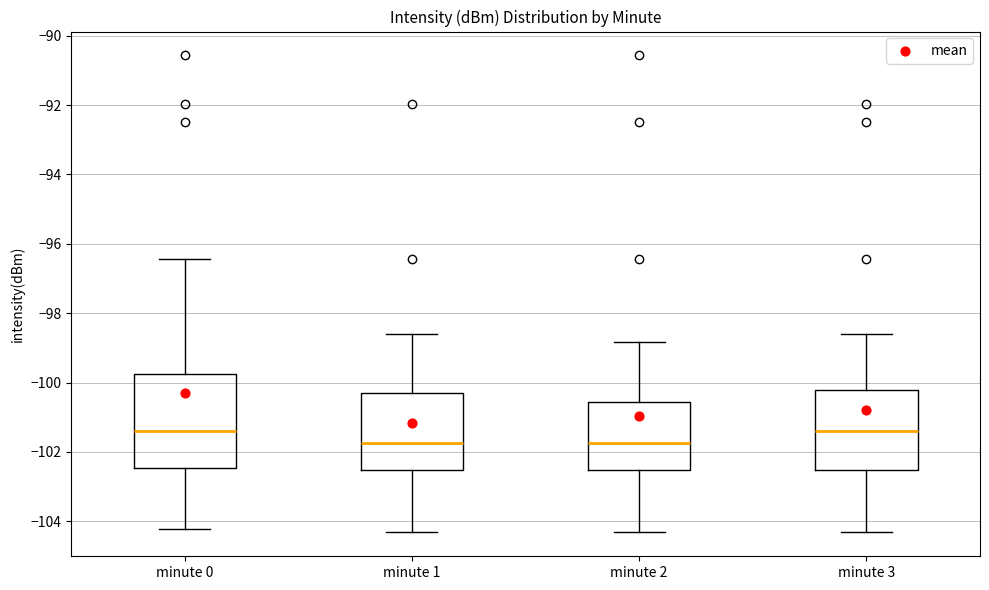

Comparing the boxes themselves (not the whiskers), which one is the tallest?

minute 0